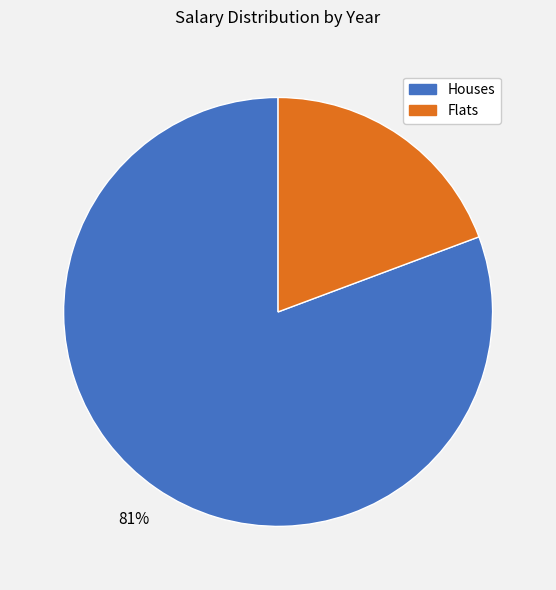

Does any single category account for the majority?

Yes